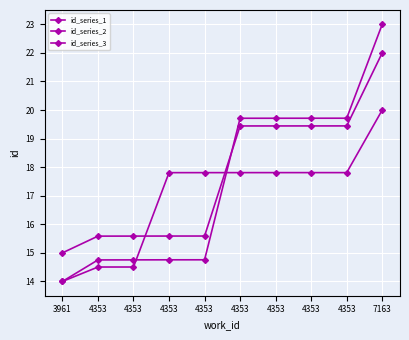

Between which two adjacent categories do id_series_2 and id_series_1 first intersect?

4353 and 4353